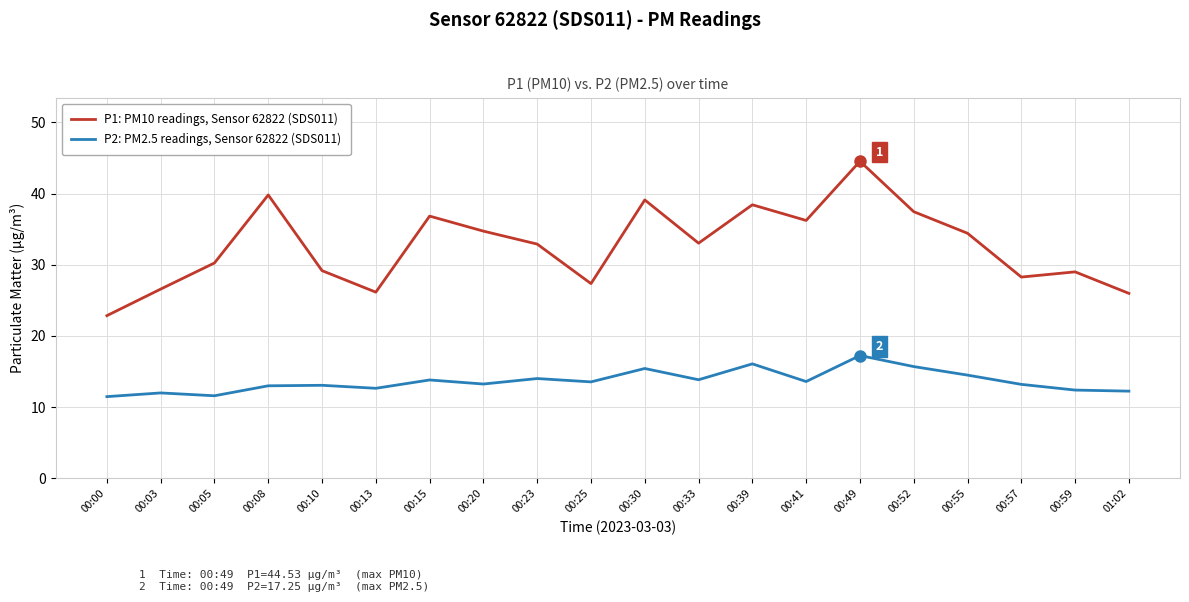

What is the smallest value displayed?

11.5